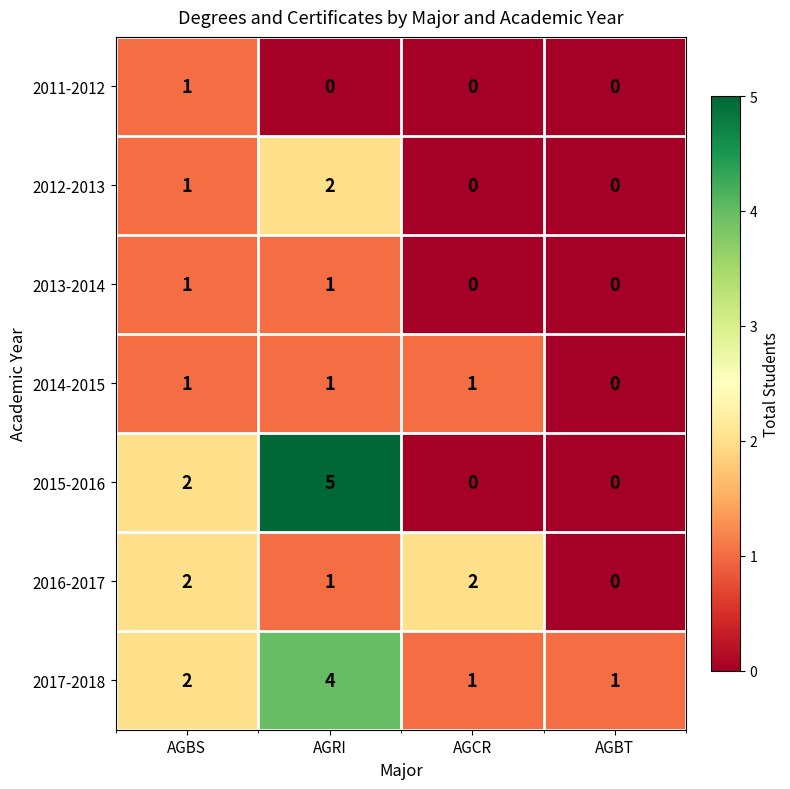

At how many categories does at least one series exceed 4?

1